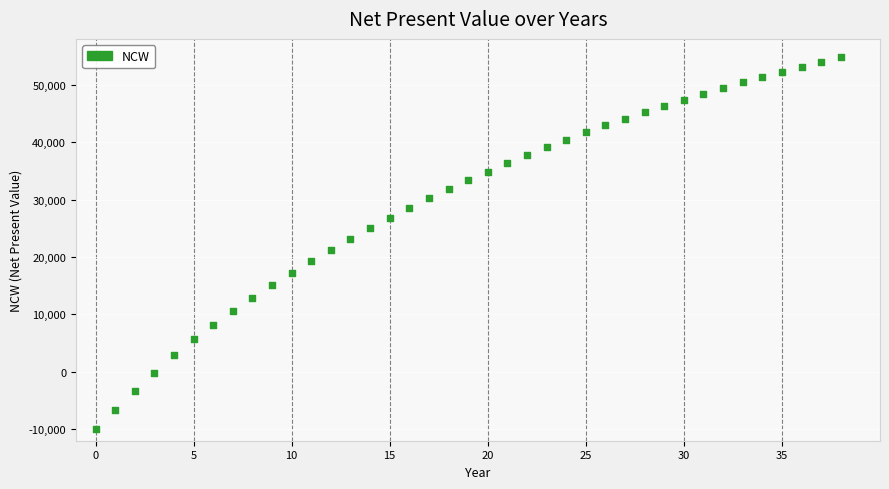

How many points are shown in the scatter plot?

39